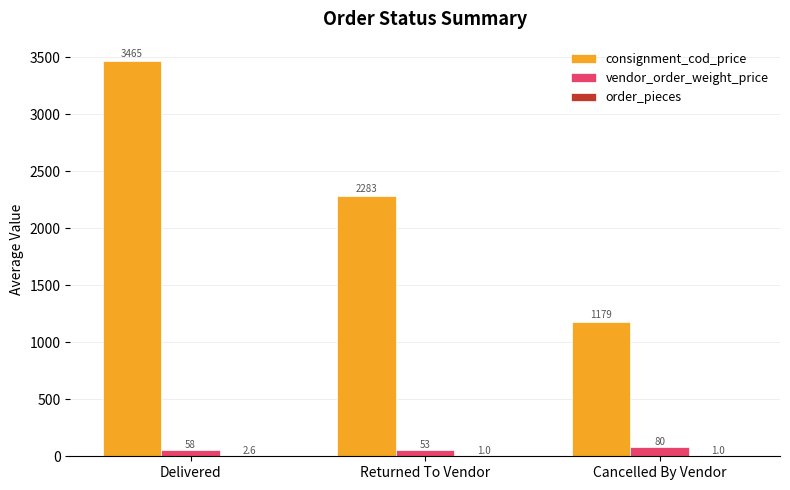

What is the total value across all series at Delivered?

3524.8